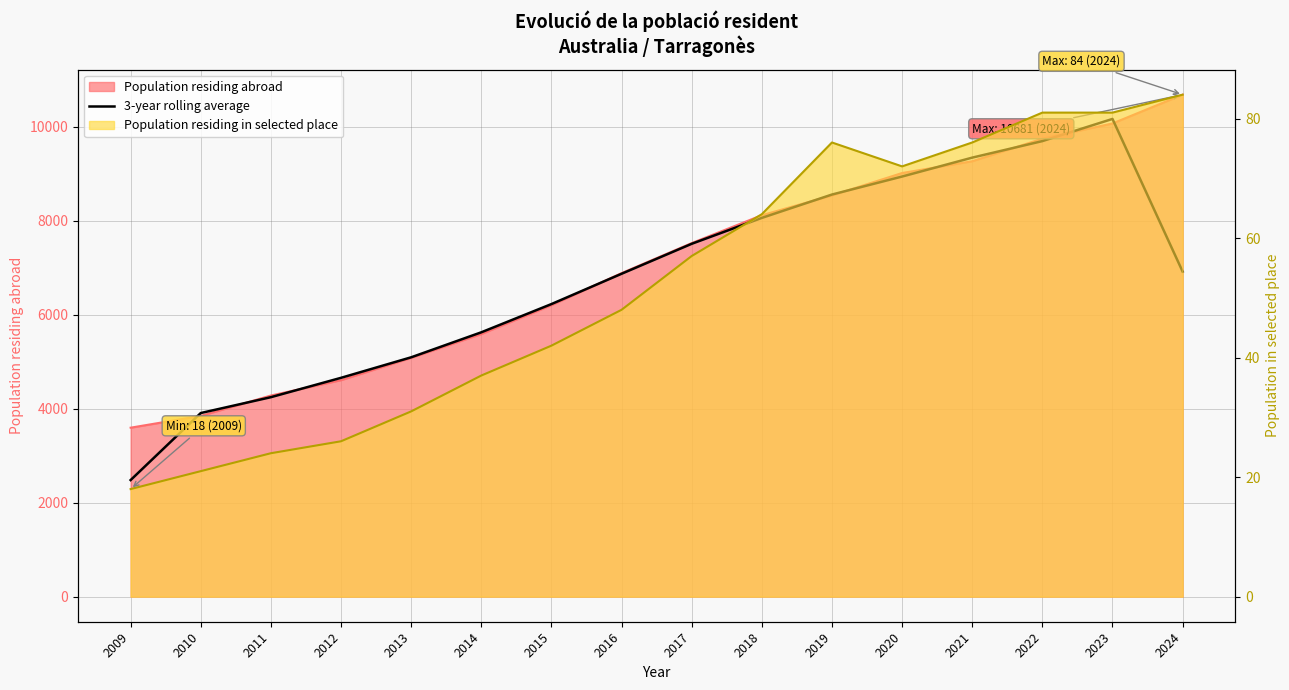

What is the greatest value displayed?

10165.0